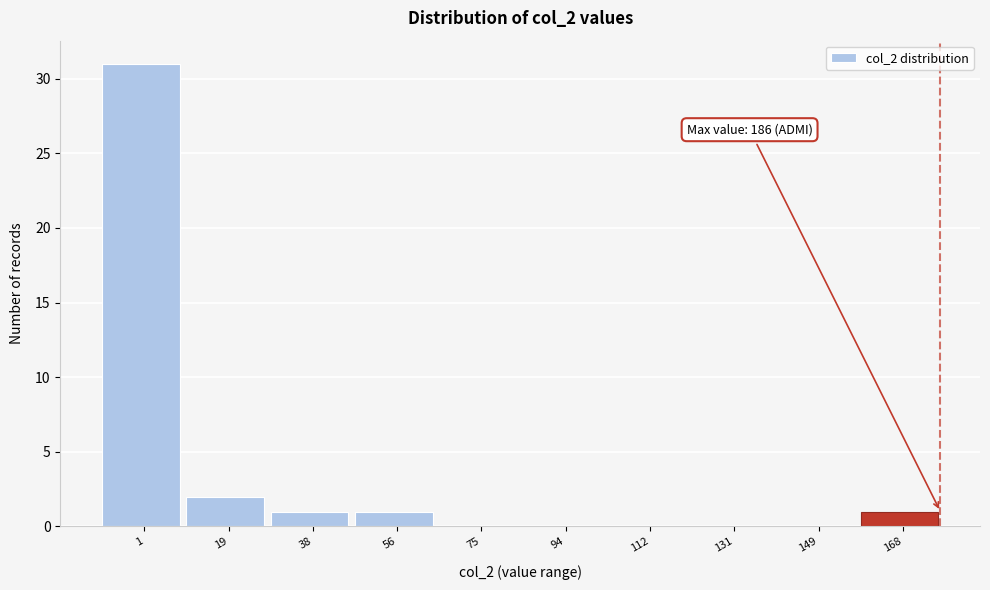

Reading right to left, list all the values displayed in this chart.

168=1	149=0	131=0	112=0	94=0	75=0	56=1	38=1	19=2	1=31